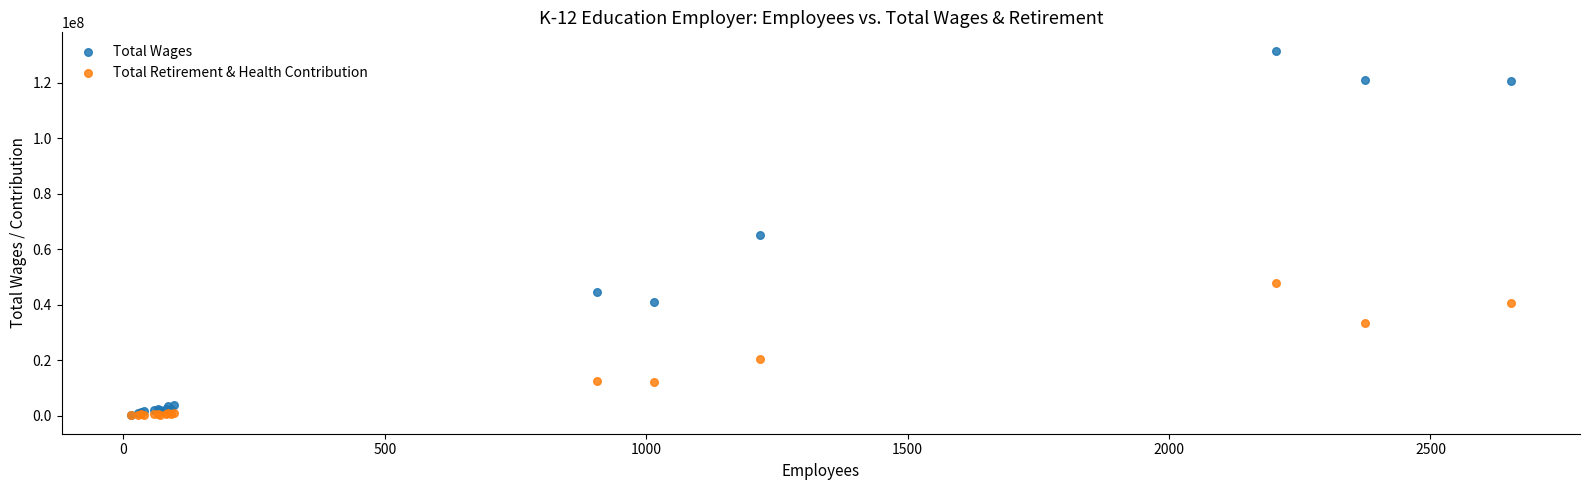

Which series has the widest spread of Y values?

Total Wages